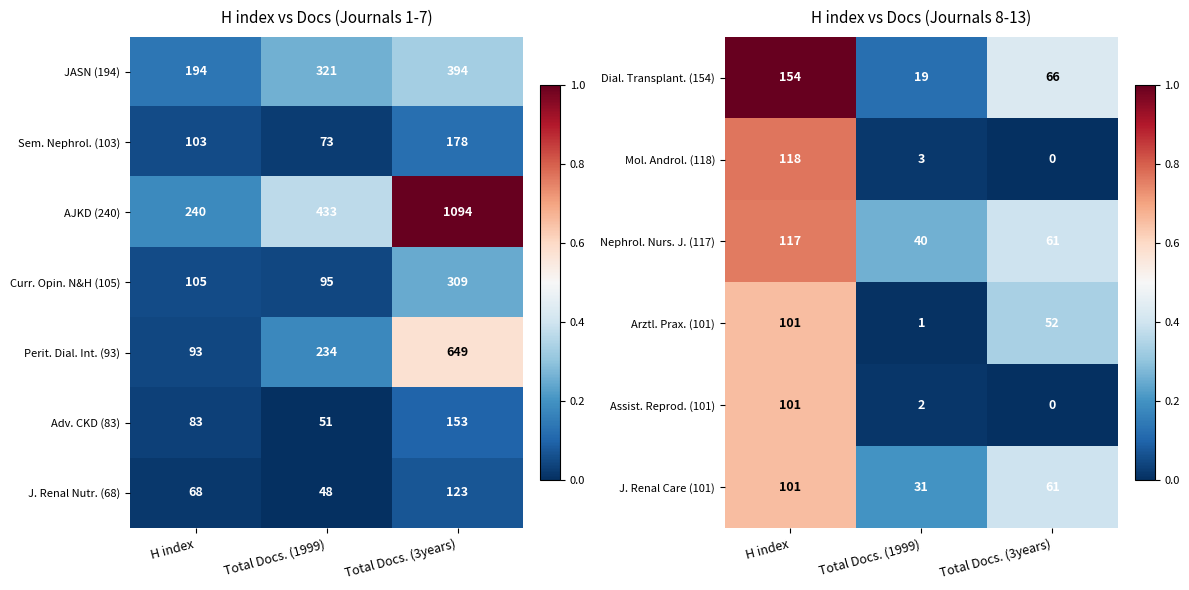

What is the difference between the Arztl. Prax. (101) values at Total Docs. (1999) and H index?

100